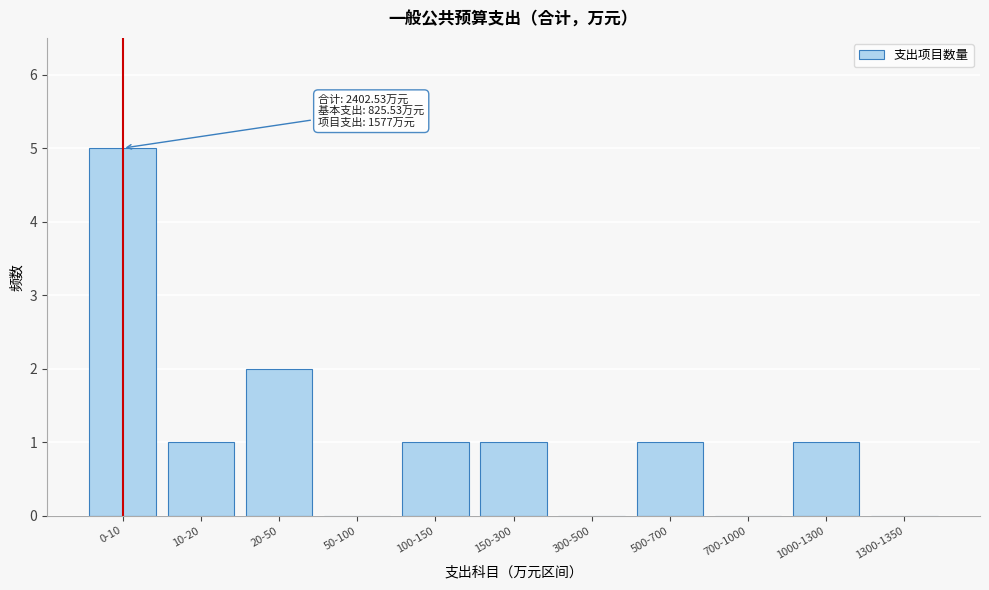

Reading left to right, extract all data points from this chart.

0-10=5	10-20=1	20-50=2	50-100=0	100-150=1	150-300=1	300-500=0	500-700=1	700-1000=0	1000-1300=1	1300-1350=0